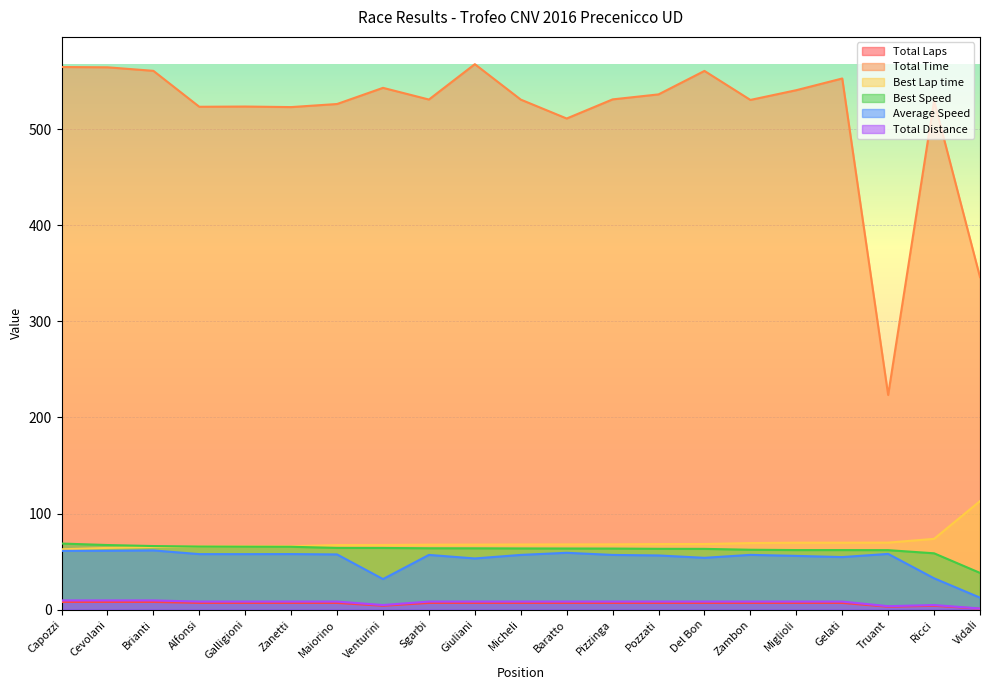

What is the difference between the second highest and second lowest values in the Total Time series?

218.7